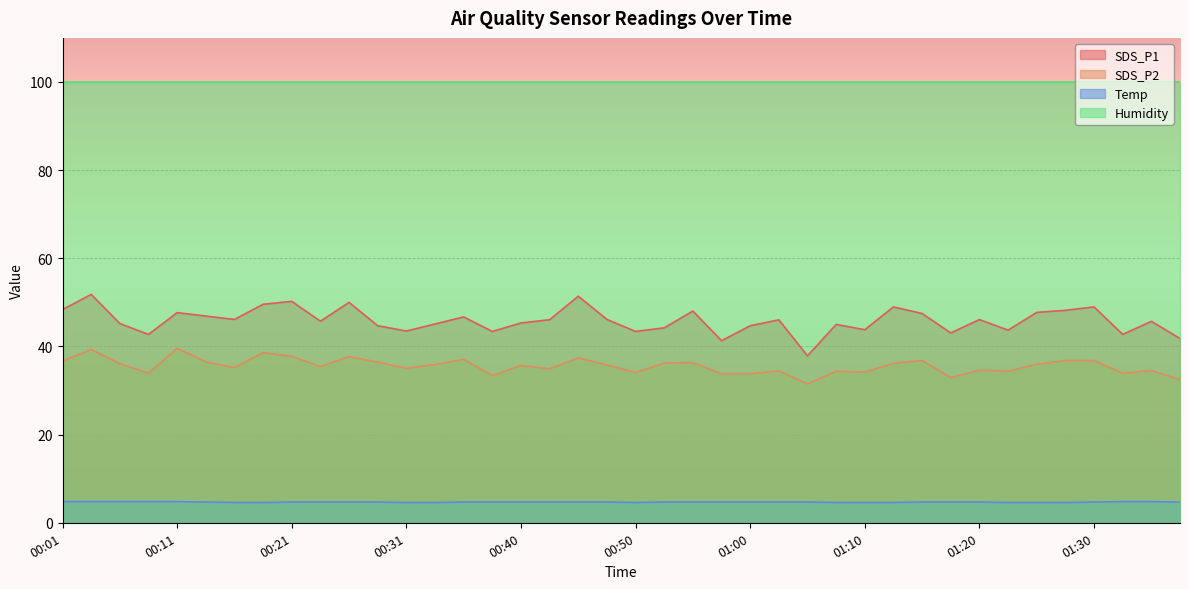

What is the greatest value displayed?

99.9